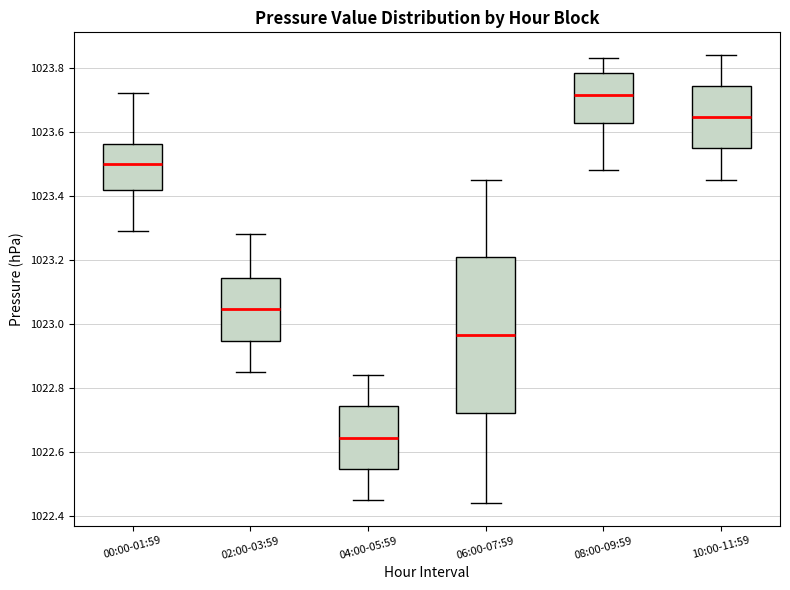

Where does the upper whisker of the box for 08:00-09:59 end on the y-axis? The values are not printed on the chart, so give them approximately, as read against the axis.

1023.84